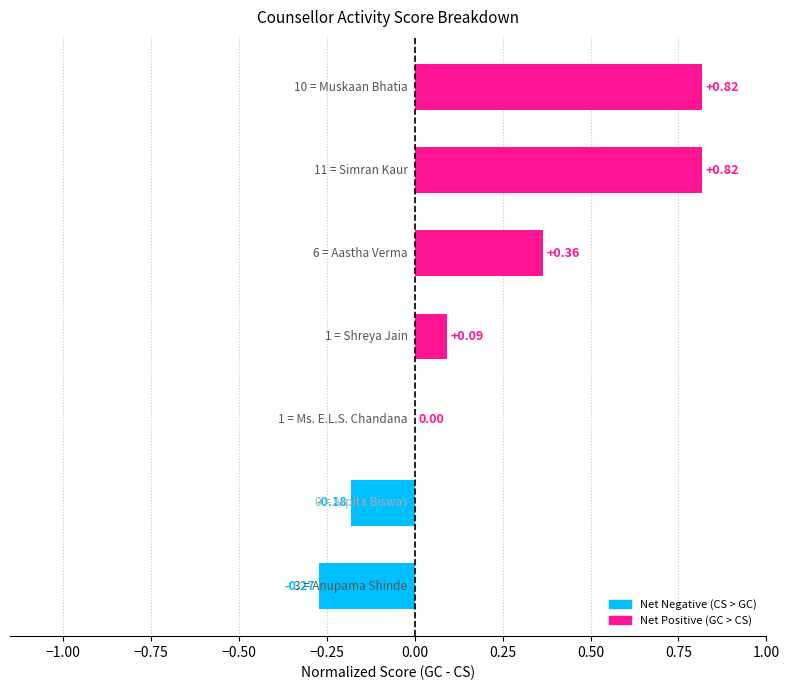

What is the sum of all values?

1.6